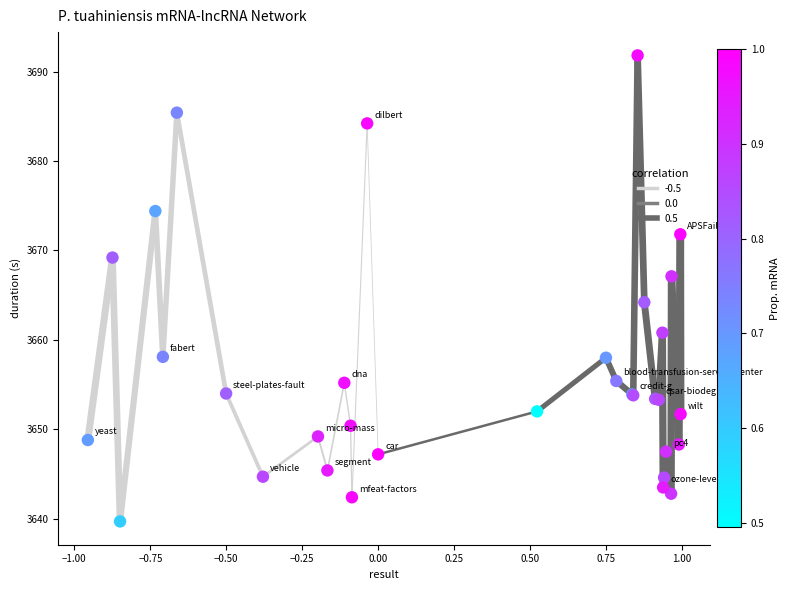

What Y value in the scatter plot is closest to 3665?

3664.2